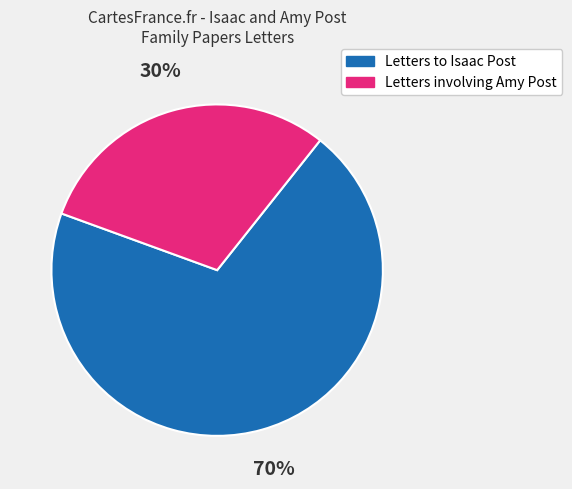

To the nearest percent, what is the average slice percentage?

50%